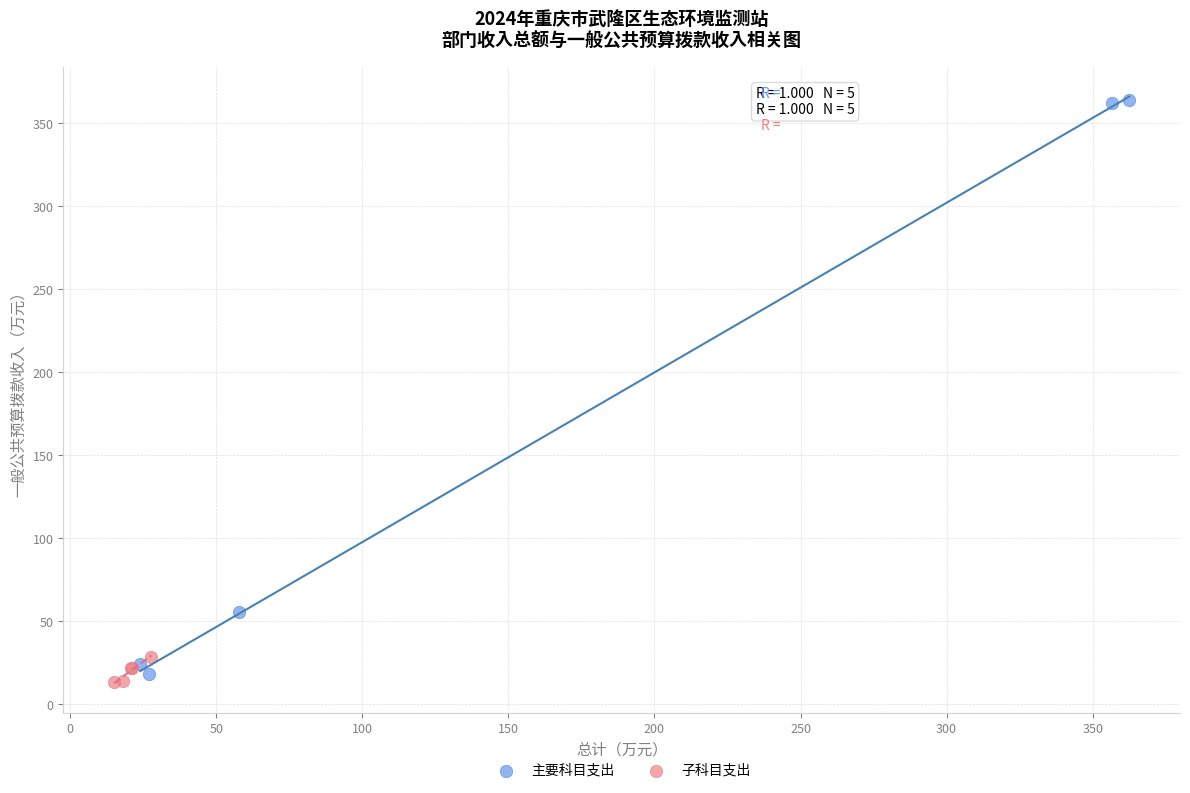

Which series reaches the maximum Y coordinate?

主要科目支出